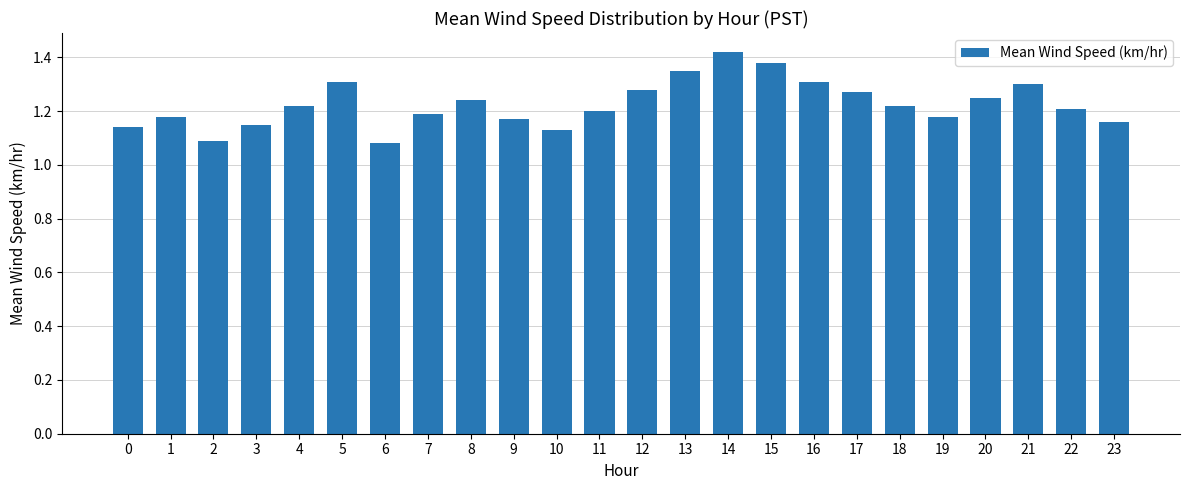

At which category does the chart reach its peak across all series?

14